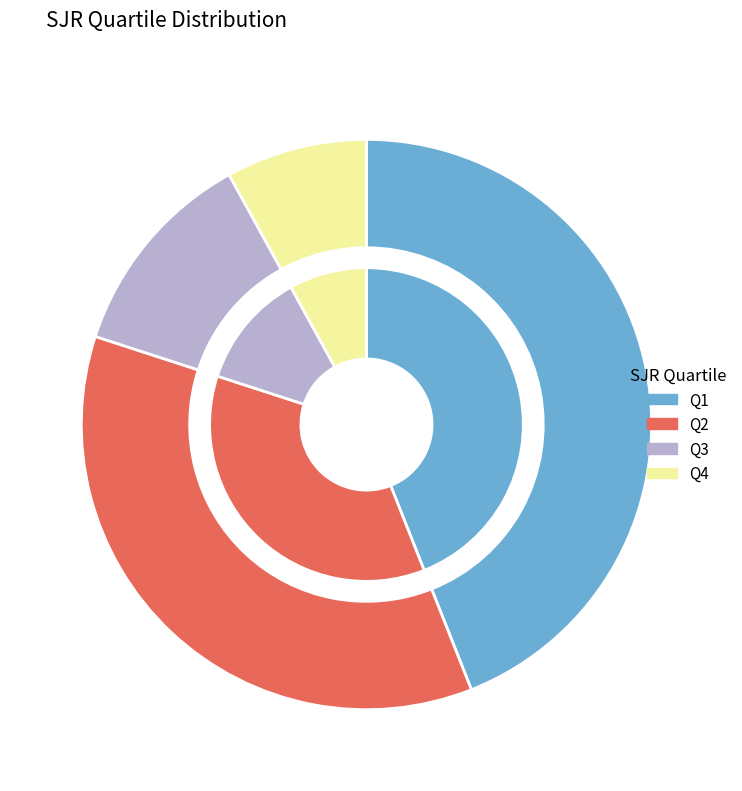

Is the sum of Q4 and Q1 greater than half?

Yes